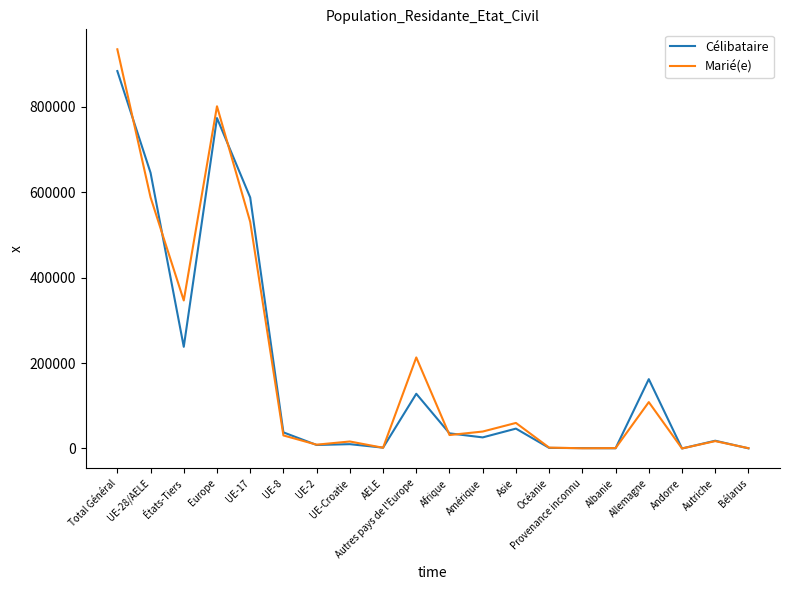

What is the difference between the highest and lowest values at Albanie?

392